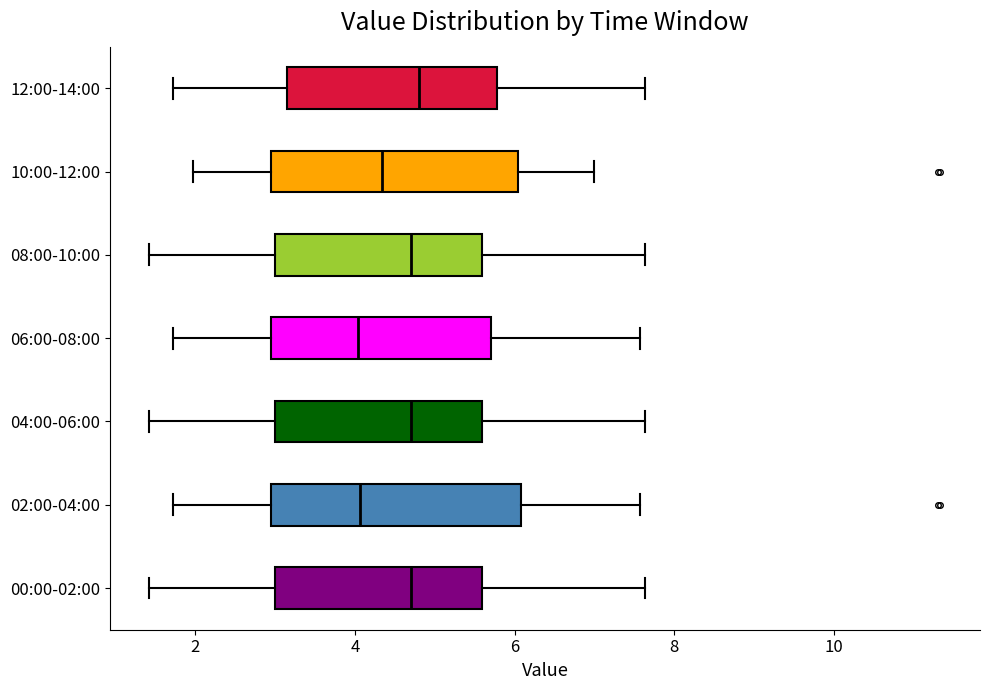

Reading bottom to top, transcribe this box plot: for each box, give where its median line is, the range the box spans, and where its two whiskers end, as read against the x-axis. The values are not printed on the chart, so give them approximately, as read against the axis.

00:00-02:00: median 4.8, box 3.0 to 5.6, whiskers 1.4 to 7.6
02:00-04:00: median 4.0, box 3.0 to 6.0, whiskers 1.8 to 7.6
04:00-06:00: median 4.8, box 3.0 to 5.6, whiskers 1.4 to 7.6
06:00-08:00: median 4.0, box 3.0 to 5.8, whiskers 1.8 to 7.6
08:00-10:00: median 4.8, box 3.0 to 5.6, whiskers 1.4 to 7.6
10:00-12:00: median 4.4, box 3.0 to 6.0, whiskers 2.0 to 7.0
12:00-14:00: median 4.8, box 3.2 to 5.8, whiskers 1.8 to 7.6